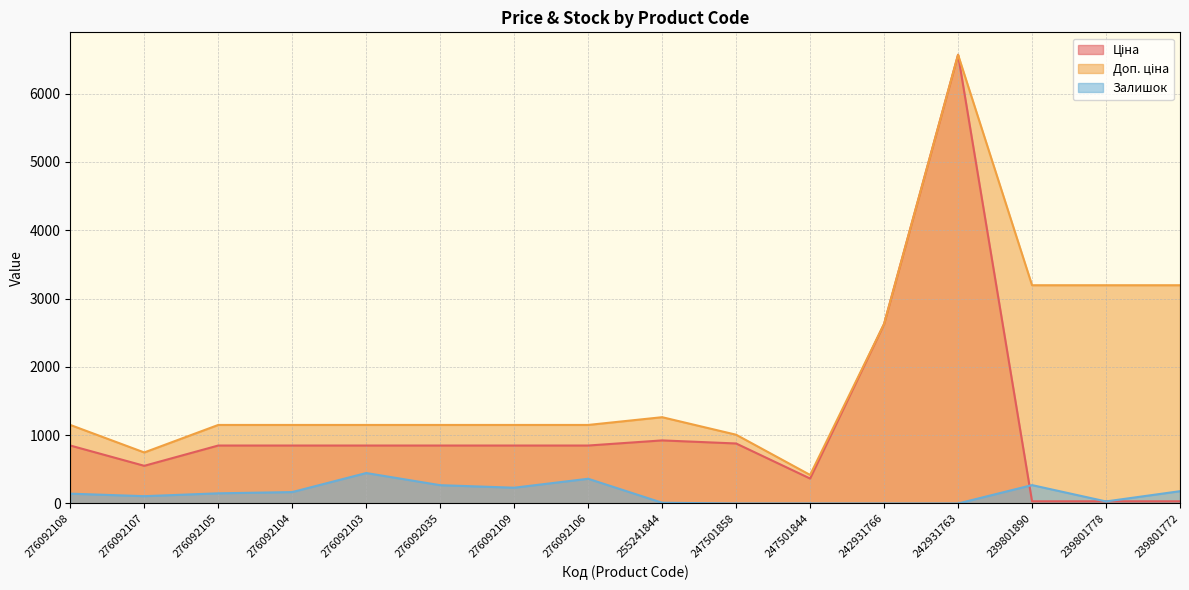

True or false: Ціна and Доп. ціна cross at least once.

False